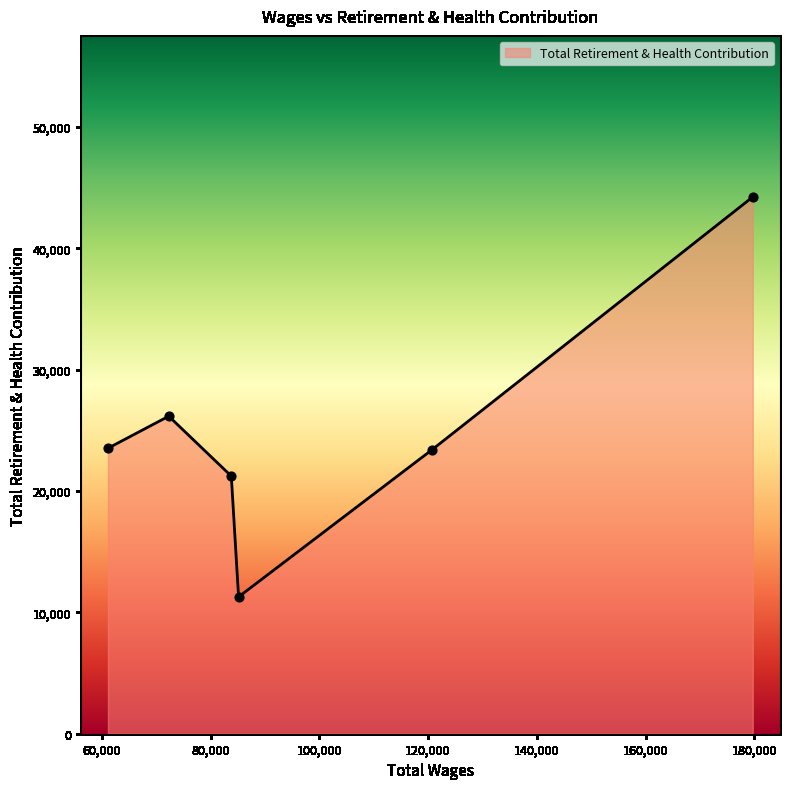

How many interior local valleys (lower than both neighbors) does the data have?

1